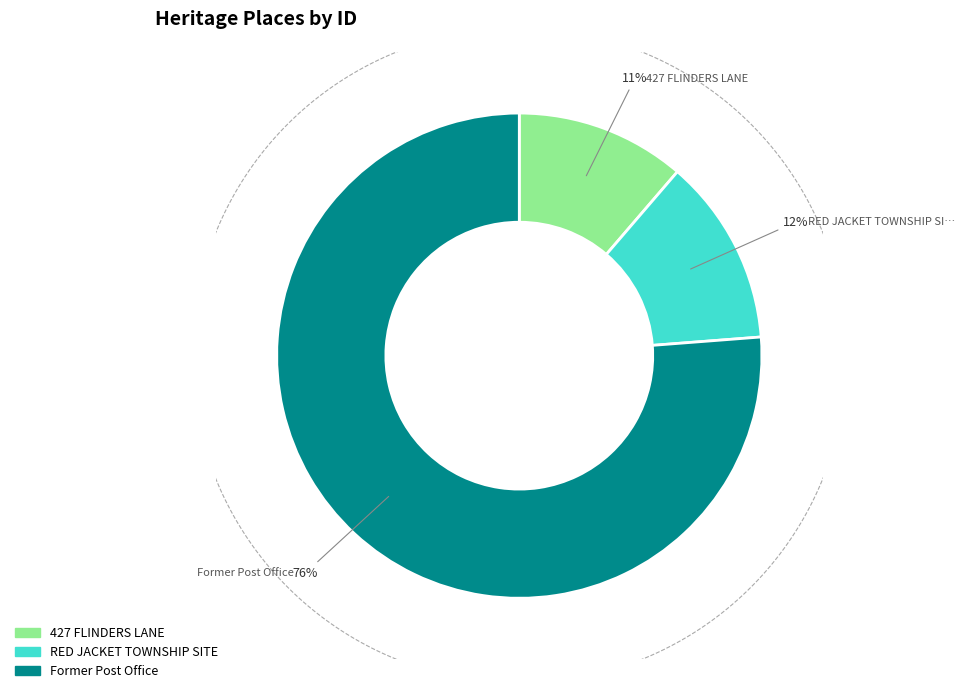

Is there any slice that represents more than half of the pie?

Yes